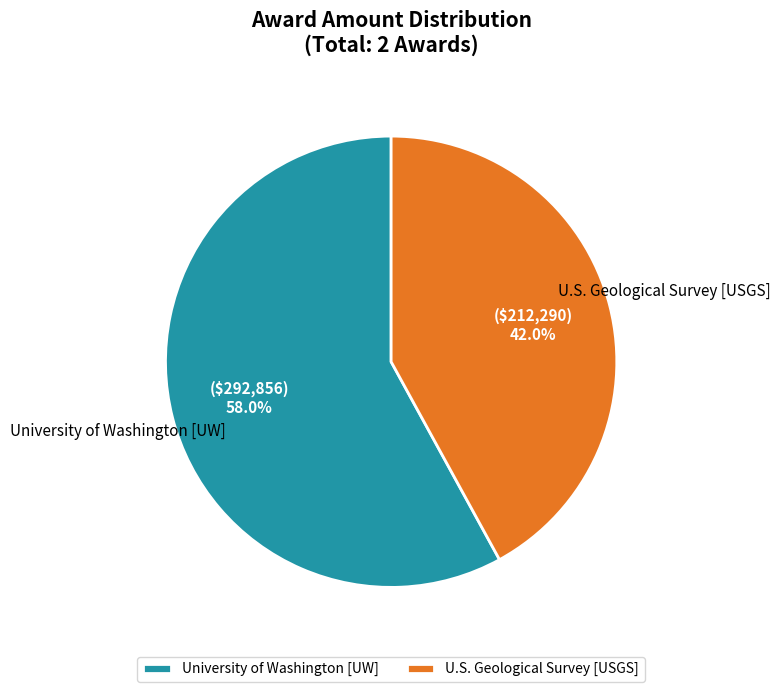

Between U.S. Geological Survey [USGS] and University of Washington [UW], which is larger?

University of Washington [UW]